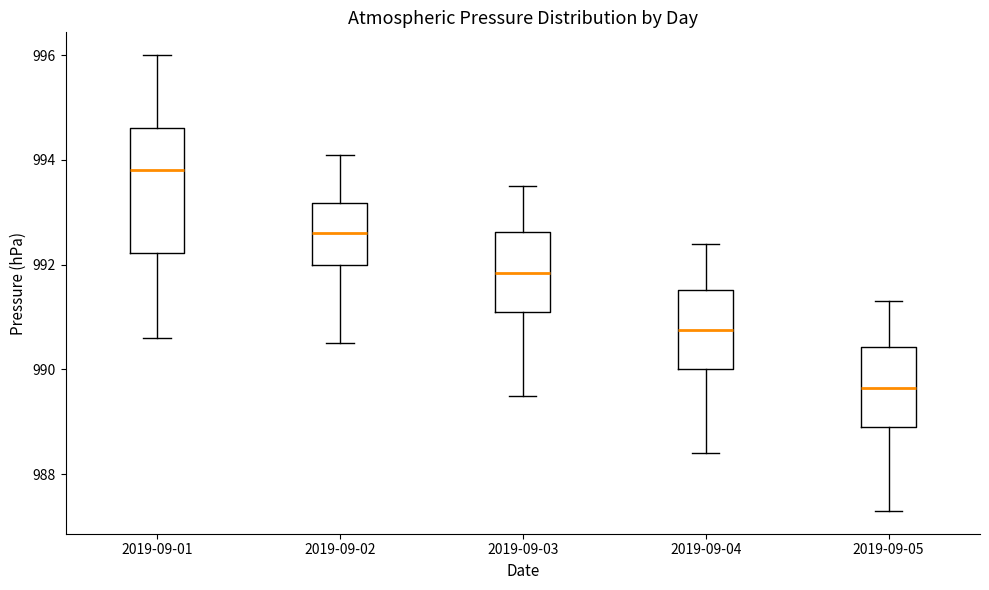

Where does the lower whisker of the box for 2019-09-01 end on the y-axis? The values are not printed on the chart, so give them approximately, as read against the axis.

990.6